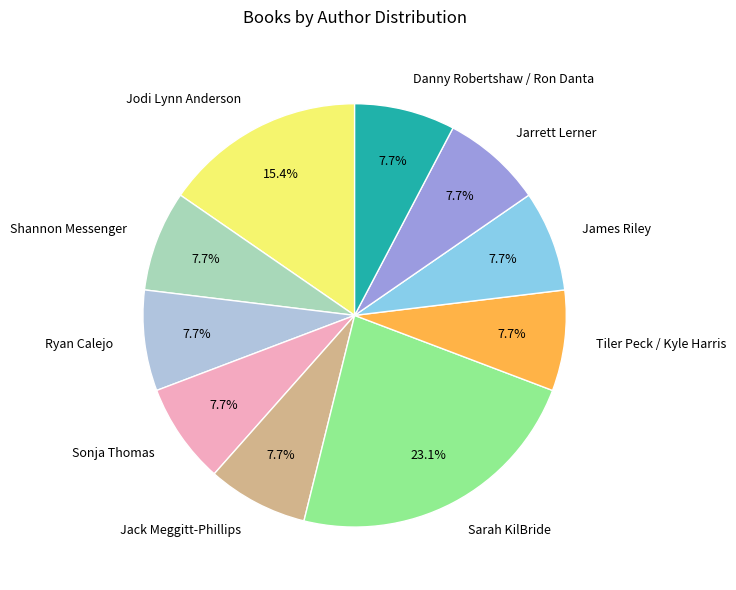

The Jack Meggitt-Phillips slice represents 8% of the pie. True or false?

True